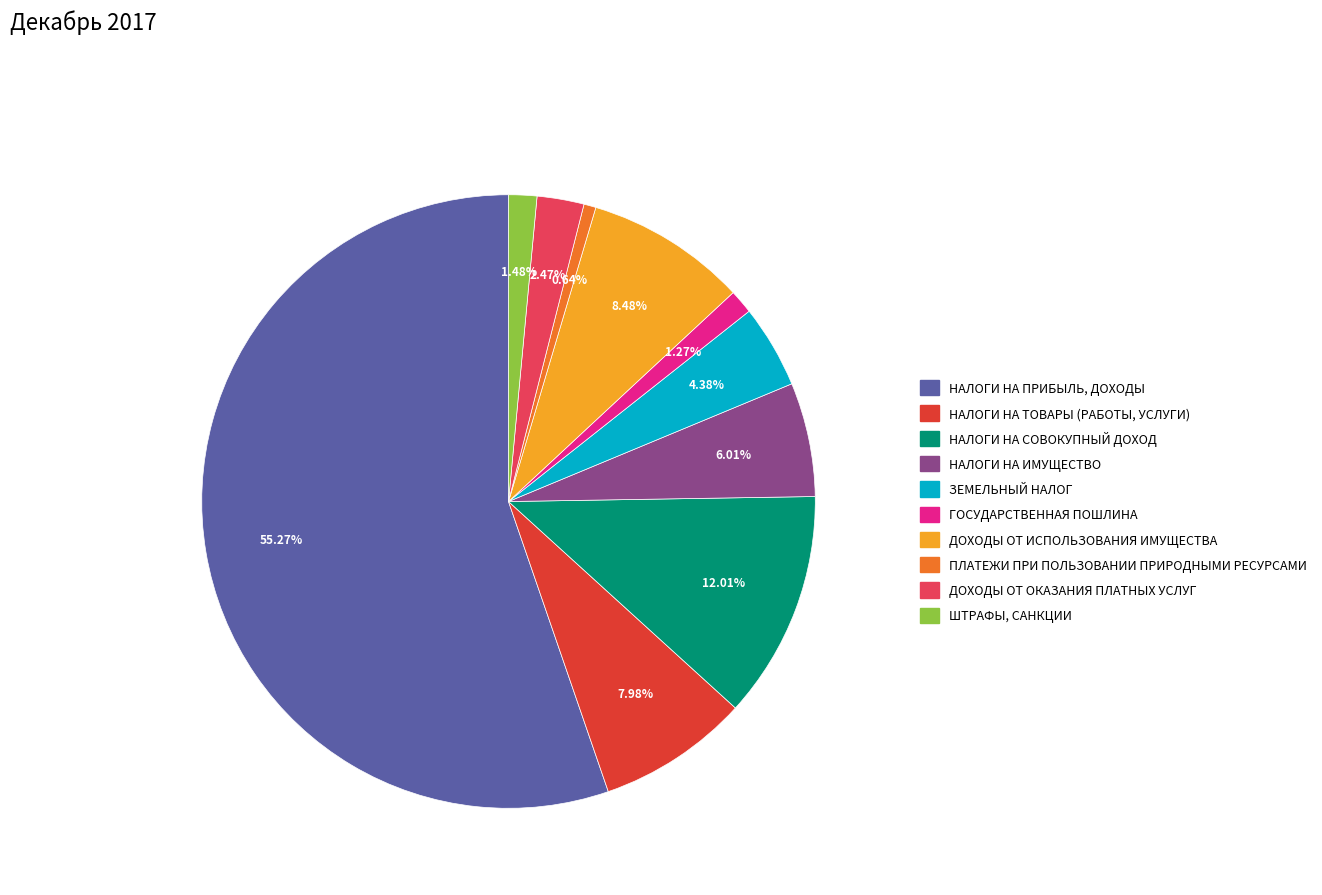

How many segments does this pie chart have?

10